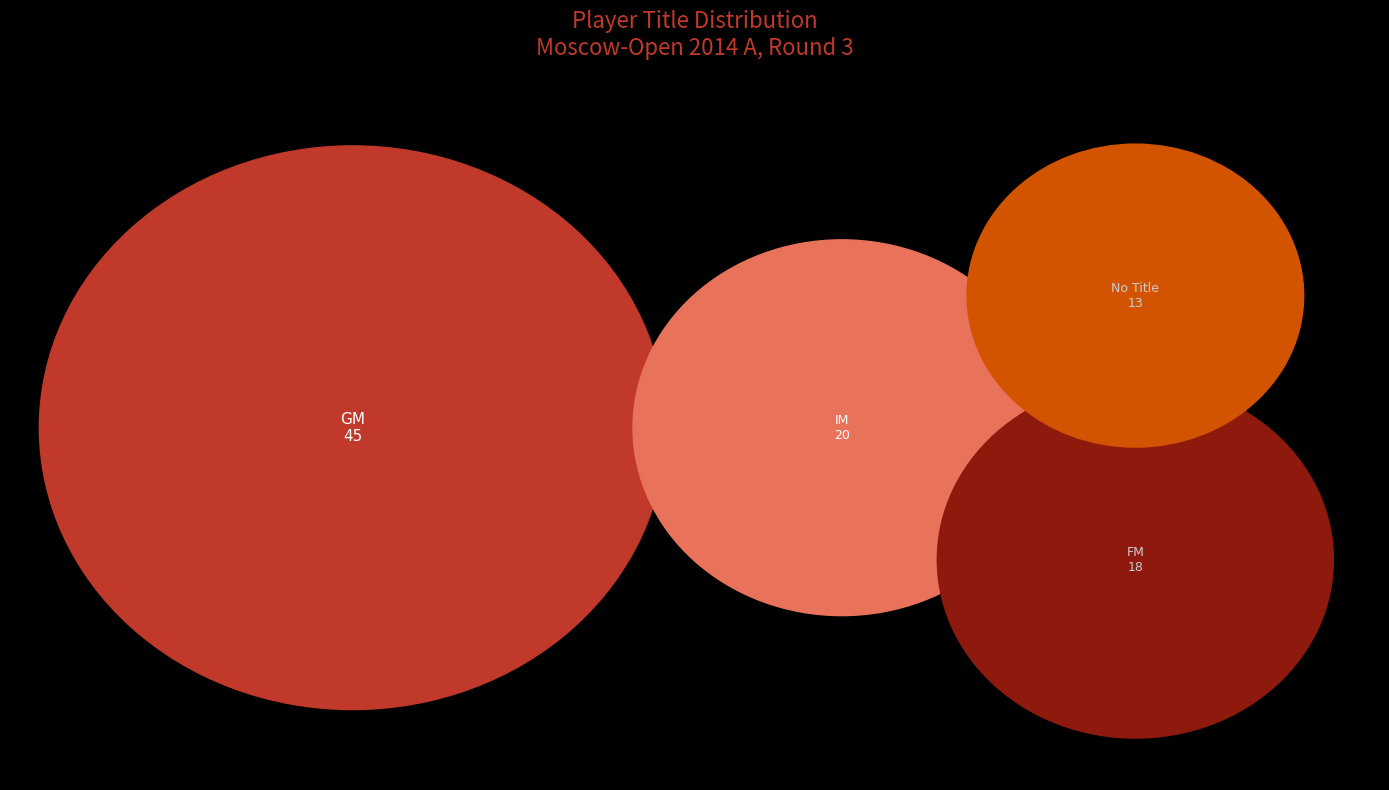

To the nearest percent, what is the difference between the  and GM slice percentages?

33%